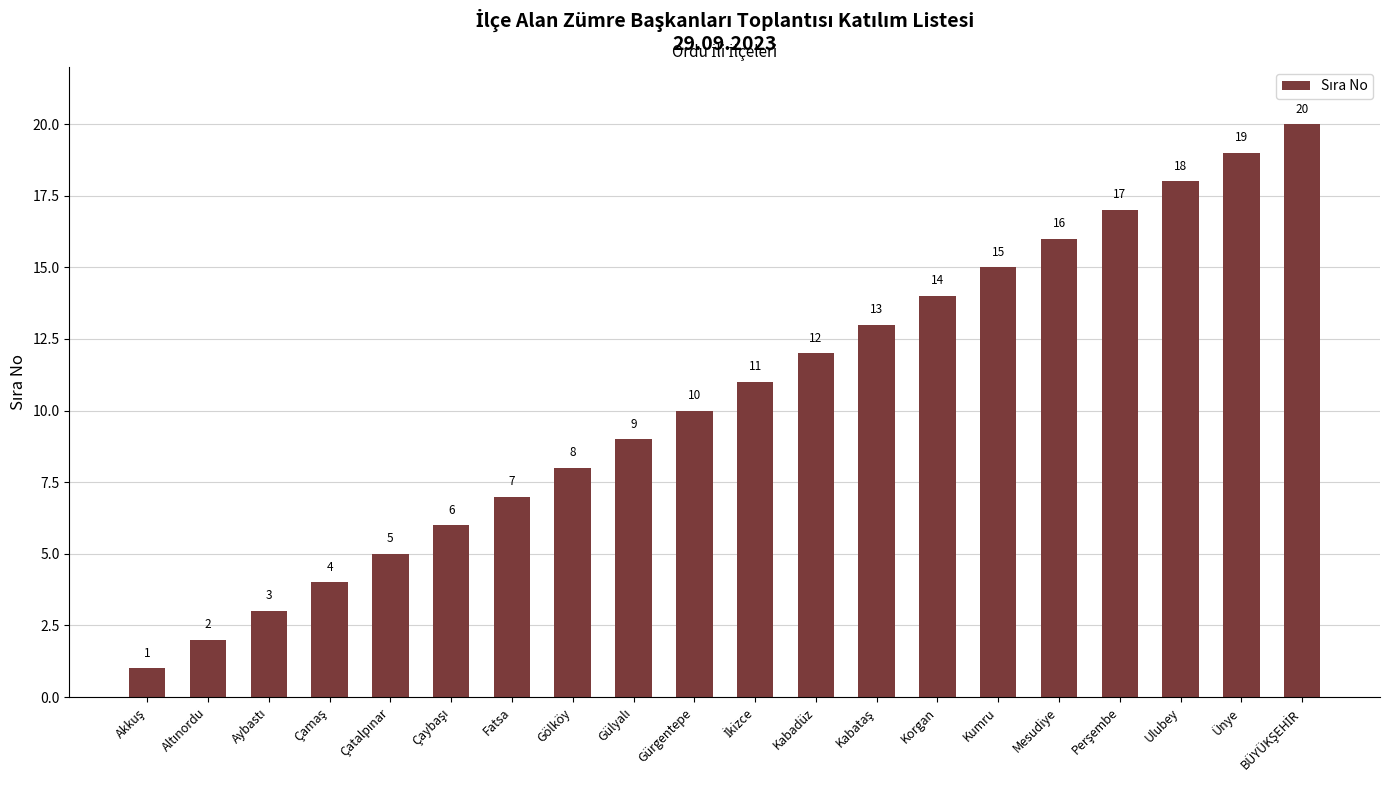

True or false: the data shows 18 at Ulubey.

True